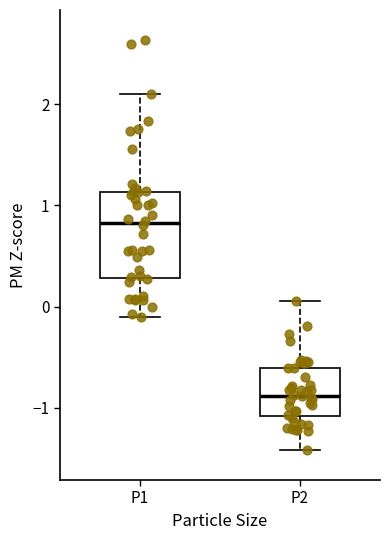

Reading left to right, transcribe this box plot: for each box, give where its median line is, the range the box spans, and where its two whiskers end, as read against the y-axis. The values are not printed on the chart, so give them approximately, as read against the axis.

P1: median 0.8, box 0.3 to 1.1, whiskers -0.1 to 2.1
P2: median -0.9, box -1.1 to -0.6, whiskers -1.4 to 0.1